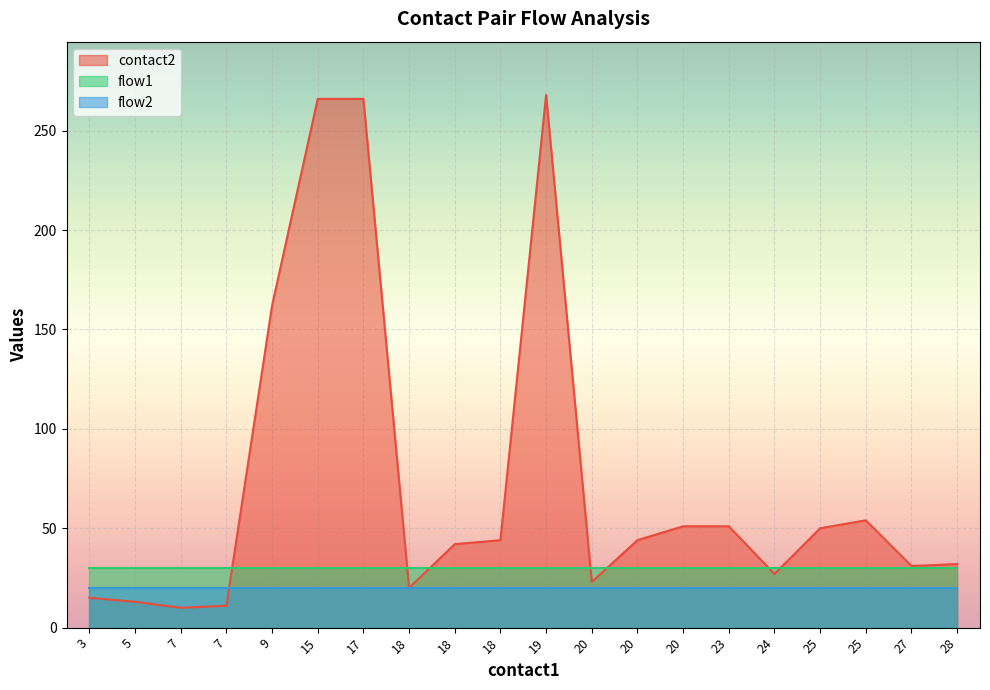

What are all the series names shown in the legend?

contact2, flow1, flow2